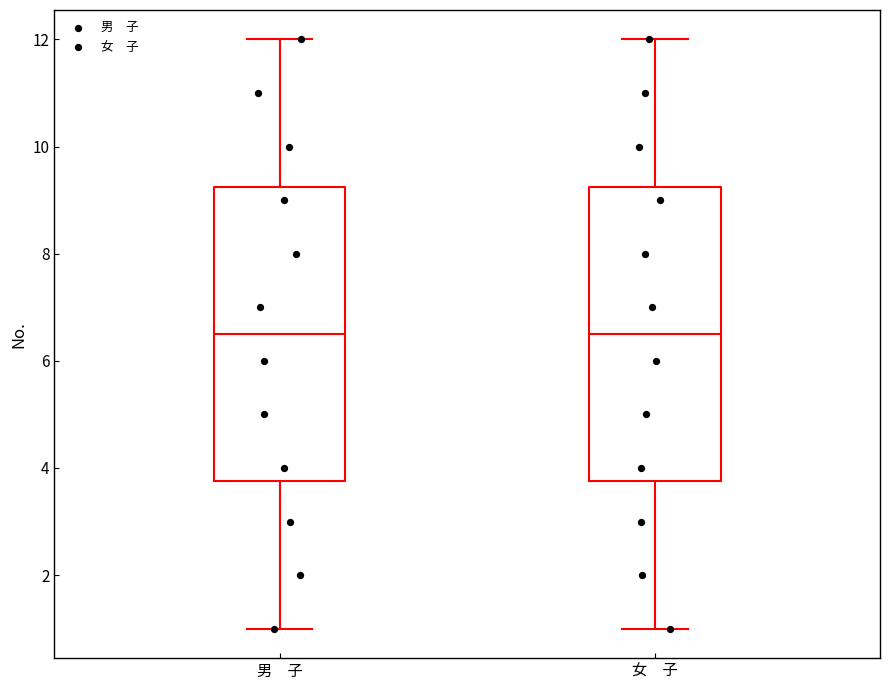

Reading left to right, transcribe this box plot: for each box, give where its median line is, the range the box spans, and where its two whiskers end, as read against the y-axis. The values are not printed on the chart, so give them approximately, as read against the axis.

男 子: median 6.6, box 3.8 to 9.2, whiskers 1.0 to 12.0
女 子: median 6.6, box 3.8 to 9.2, whiskers 1.0 to 12.0